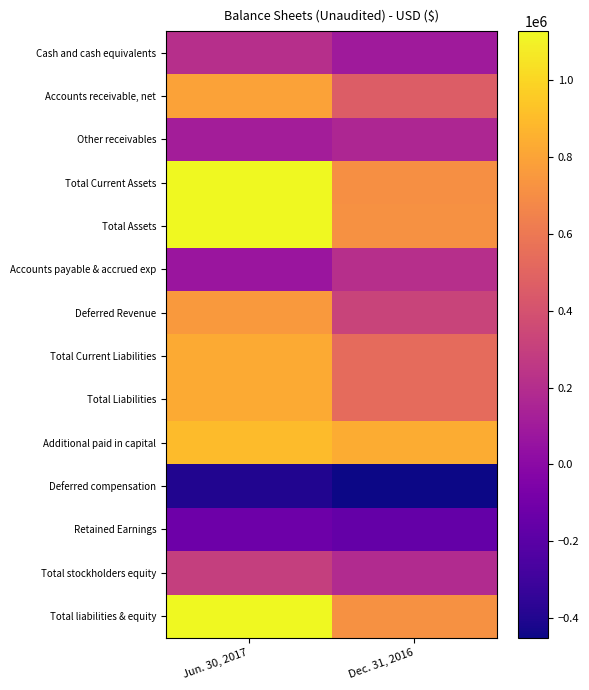

What is the greatest value displayed?

1126388